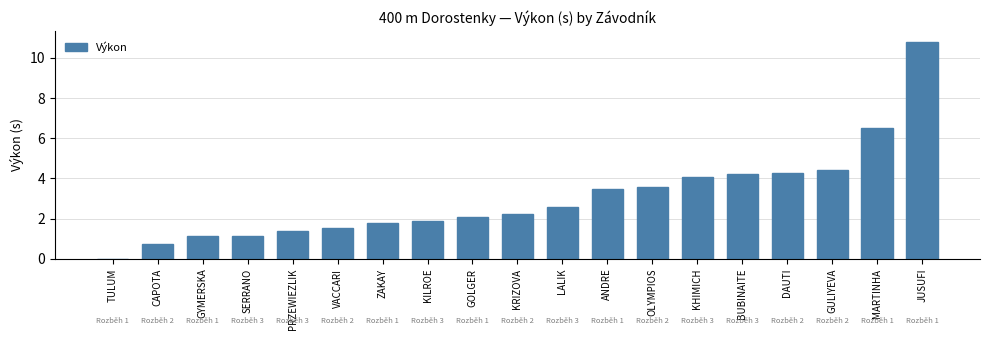

Between CAPOTA and SERRANO, which is larger?

SERRANO